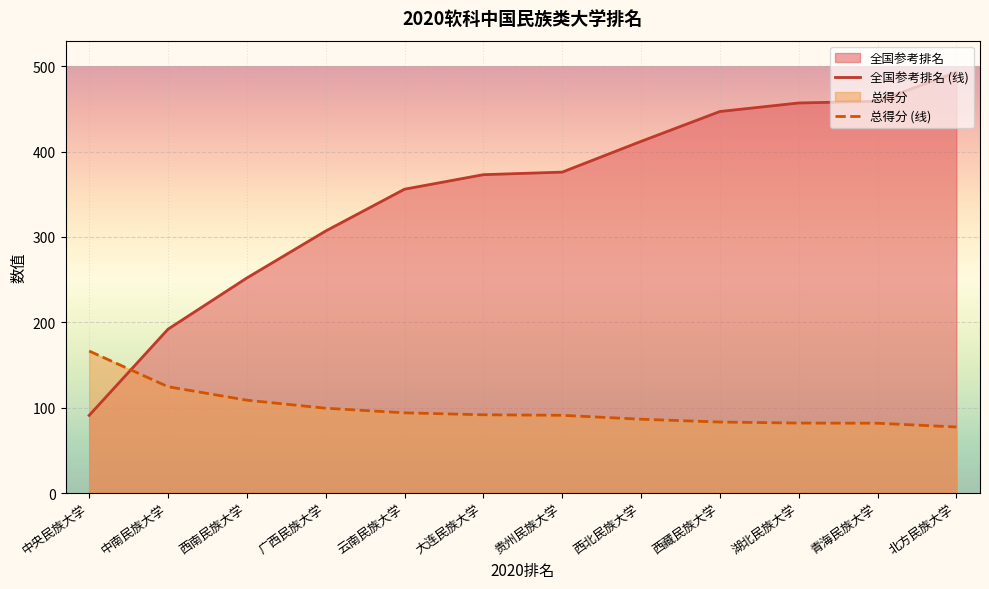

What are all the series names shown in the legend?

全国参考排名, 总得分